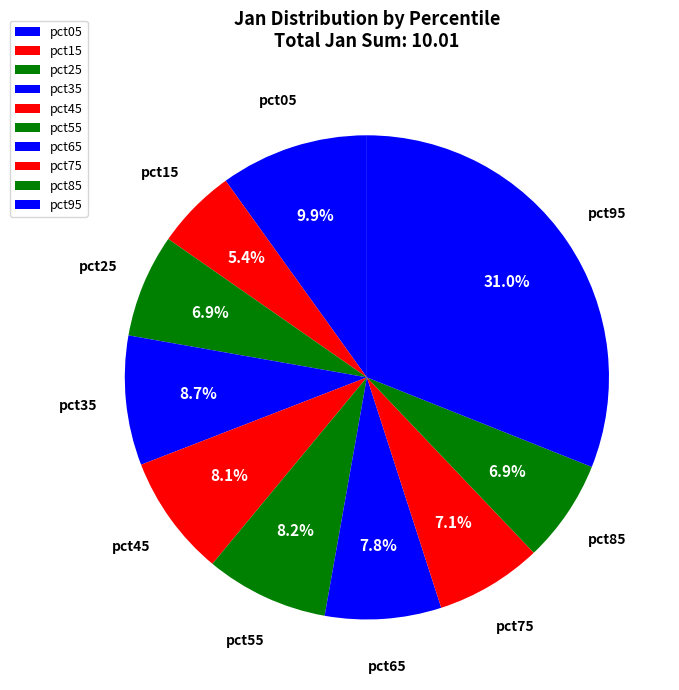

Is pct35 the majority of the pie?

No